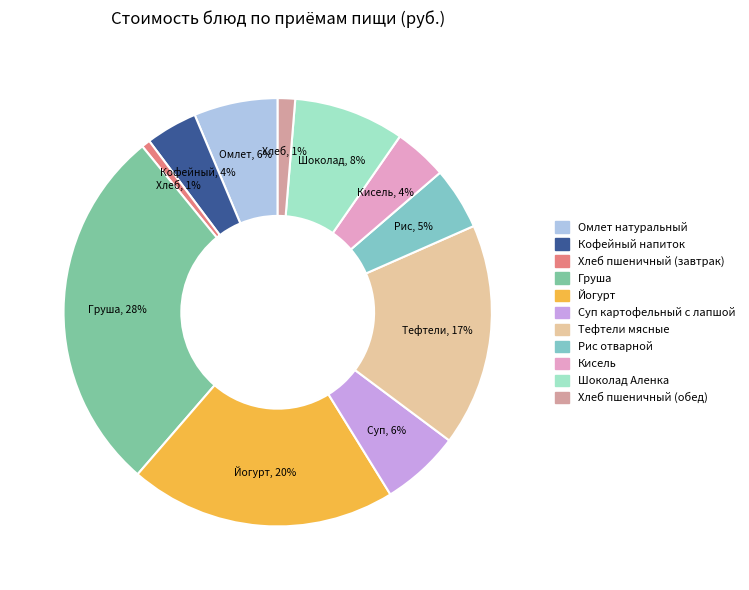

What is the ratio of the value at Рис отварной to the value at Груша?

0.2